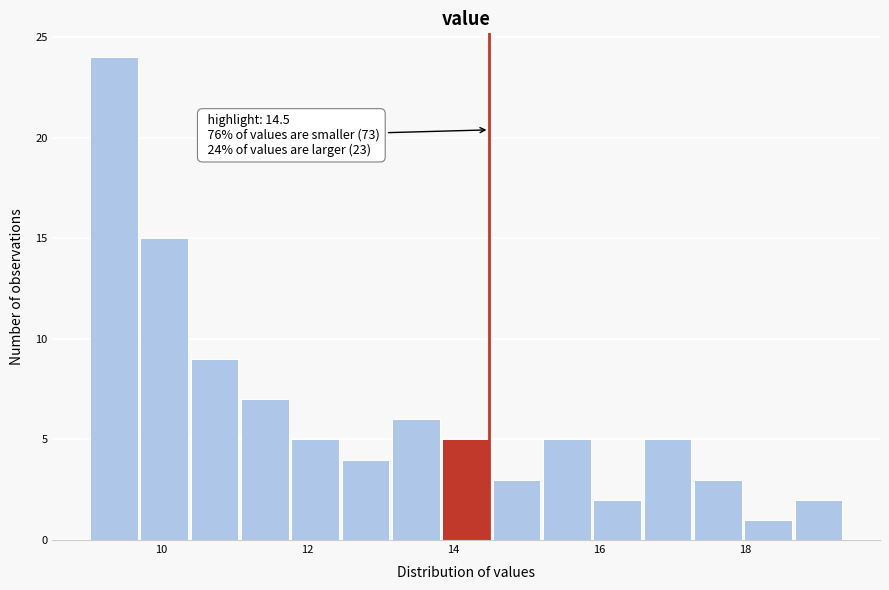

Around what value on the x-axis is the tallest bar? Give the approximate position of its centre, as read against the axis.

9.4